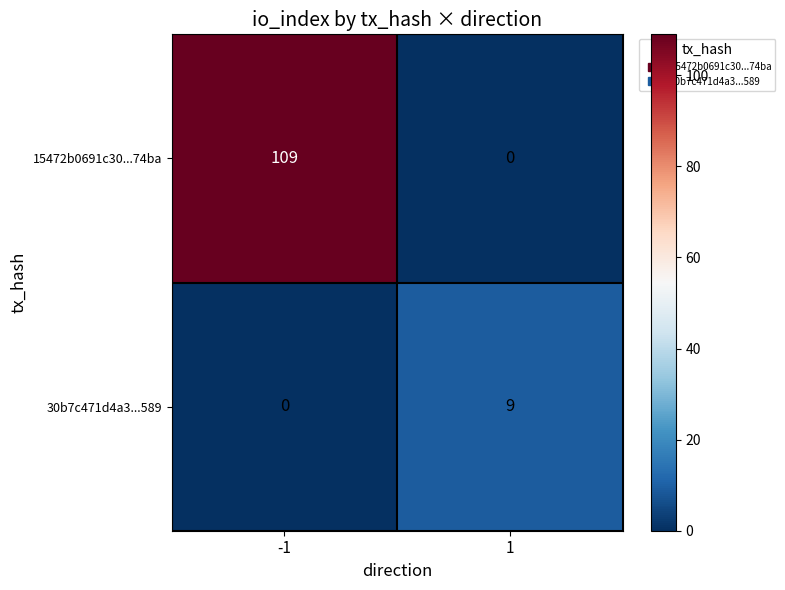

The value of 30b7c471d4a3...589 at -1 is 4. True or false?

False